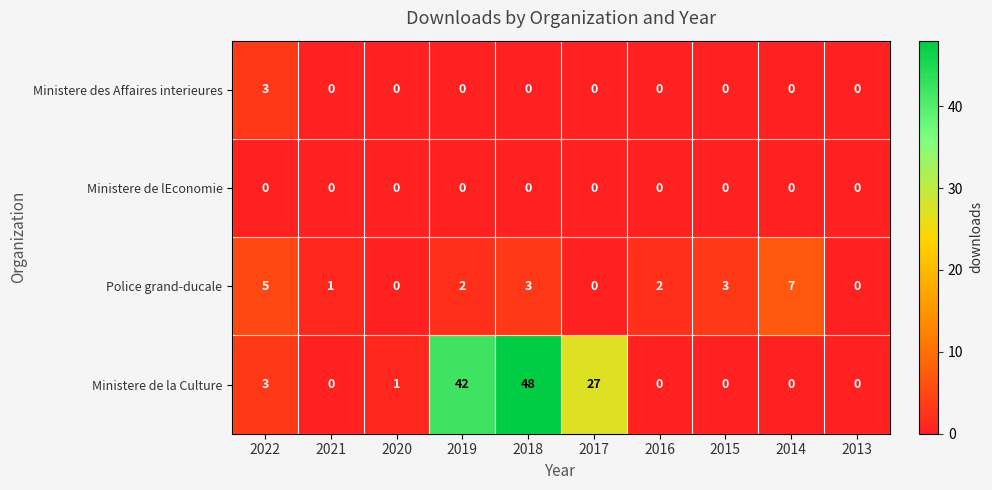

Which series has the largest total across all categories?

Ministere de la Culture